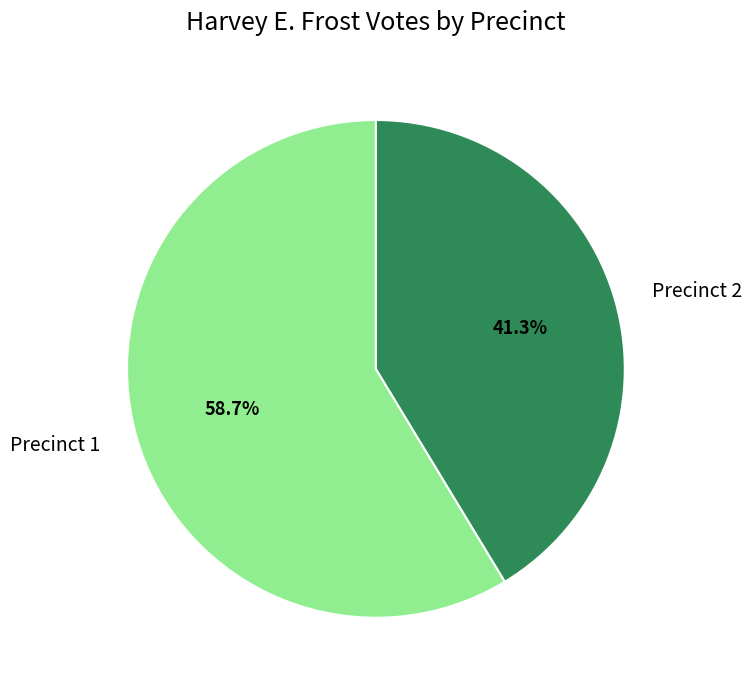

What is the ratio of the value at Precinct 2 to the value at Precinct 1?

0.7